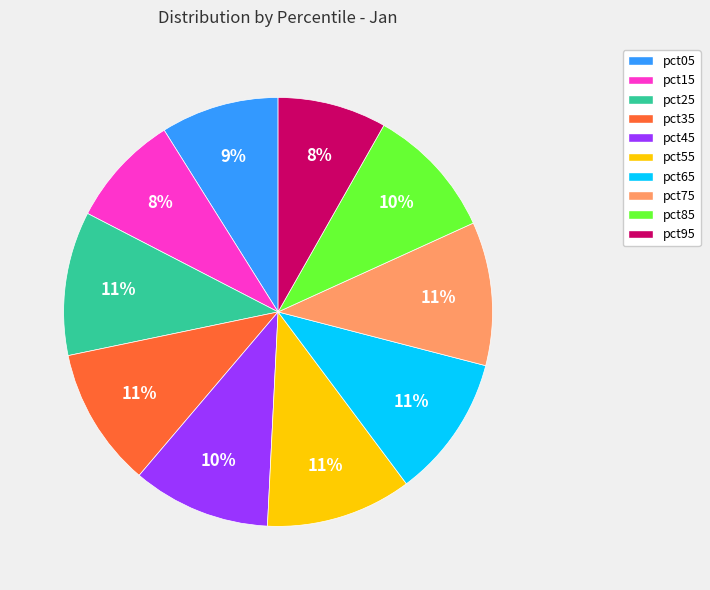

Combined, do pct65 and pct85 account for over 50%?

No